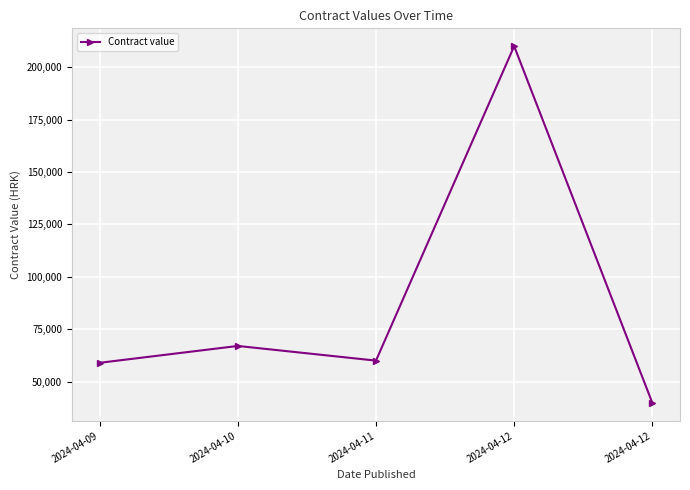

How many interior local valleys (lower than both neighbors) does the data have?

1